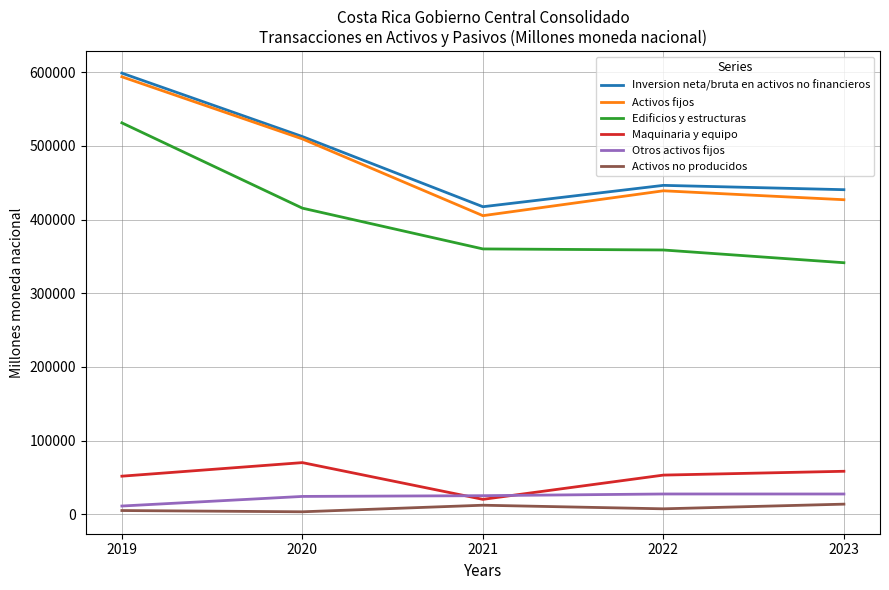

What is the minimum value for Edificios y estructuras?

341453.7